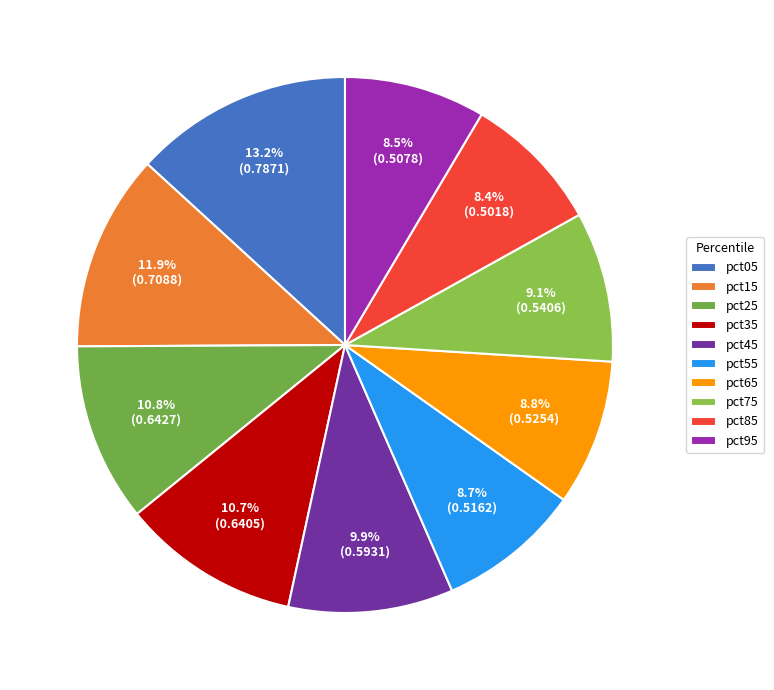

The pct75 slice represents 9% of the pie. True or false?

True